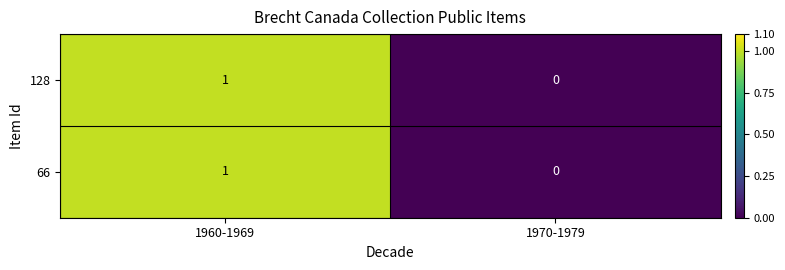

Is it true that 66 equals 0 at 1960-1969?

False